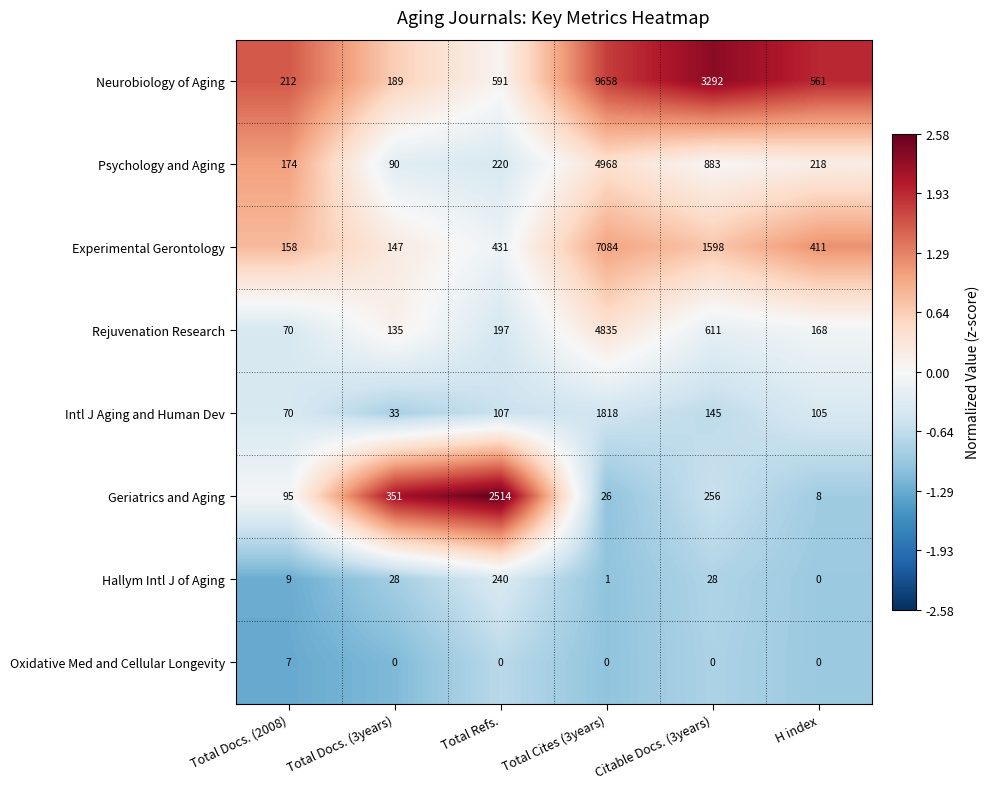

At Total Refs., list the series in order from largest to smallest.

Geriatrics and Aging, Neurobiology of Aging, Experimental Gerontology, Hallym Intl J of Aging, Psychology and Aging, Rejuvenation Research, Intl J Aging and Human Dev, Oxidative Med and Cellular Longevity